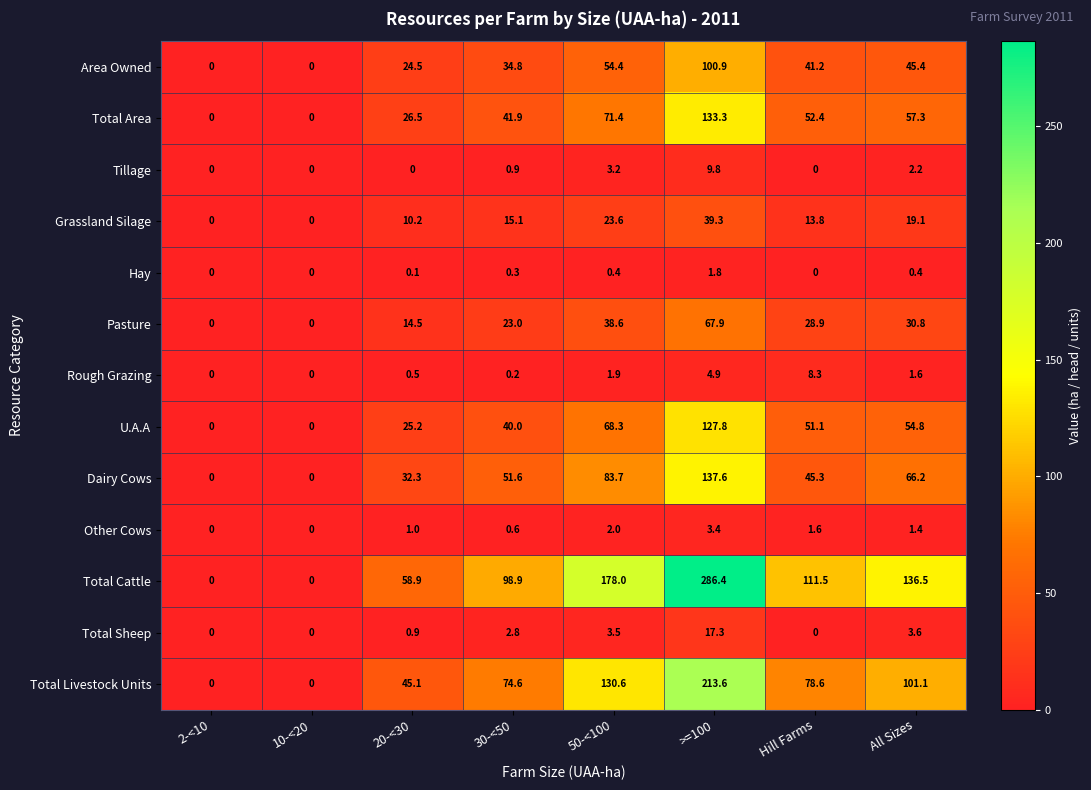

What is the total value across all series at 50-<100?

659.6